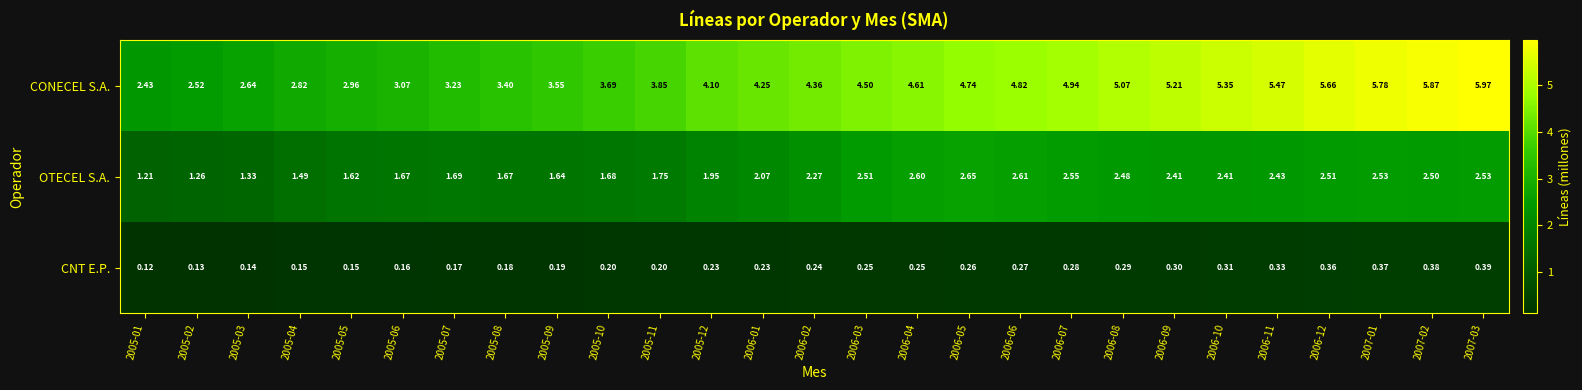

Which series has the largest total across all categories?

CONECEL S.A.